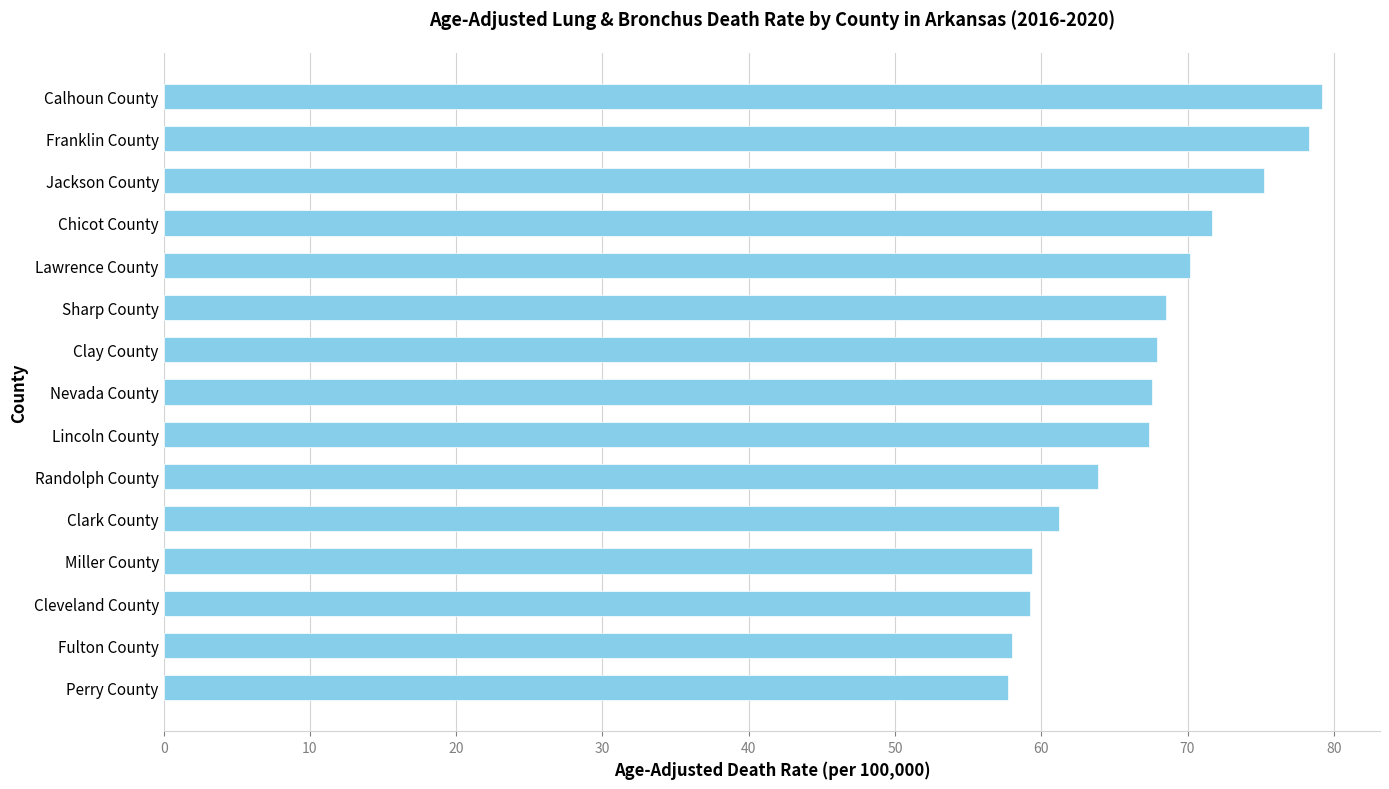

What is the difference between the maximum and minimum values?

21.5